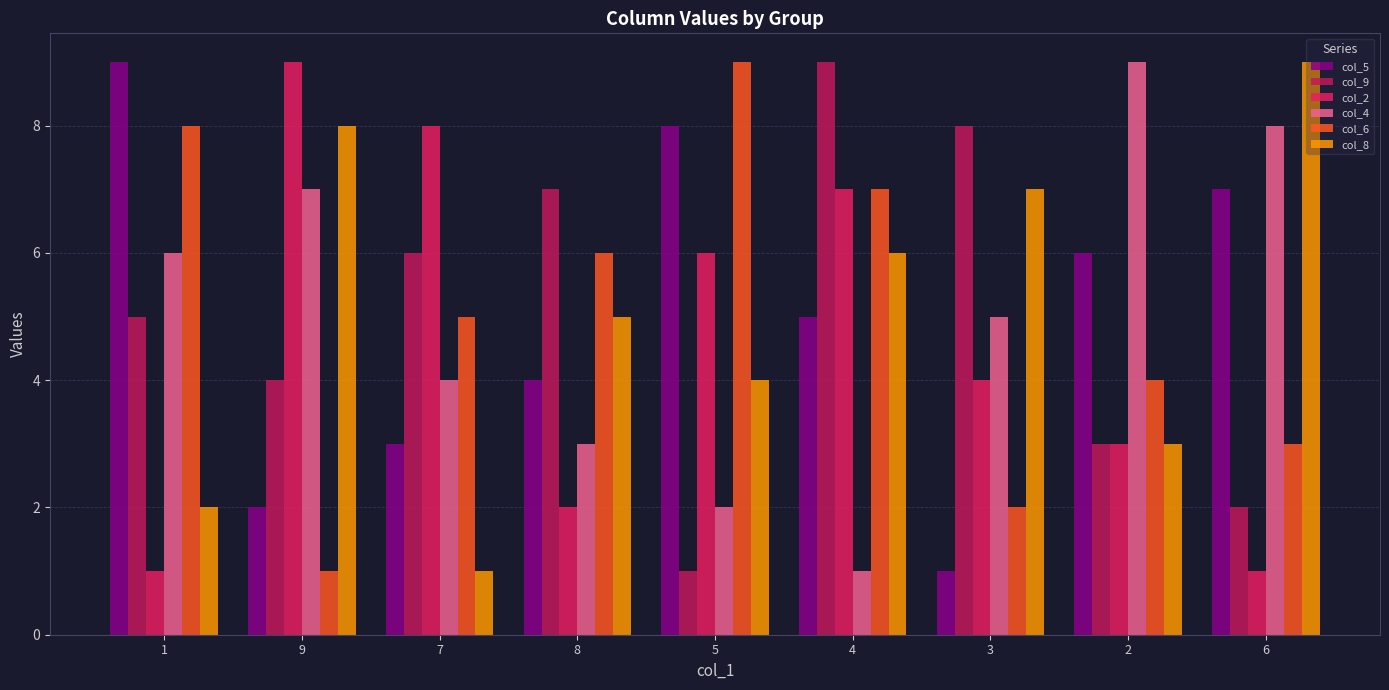

What is the label of the 5th bar from the right?

5